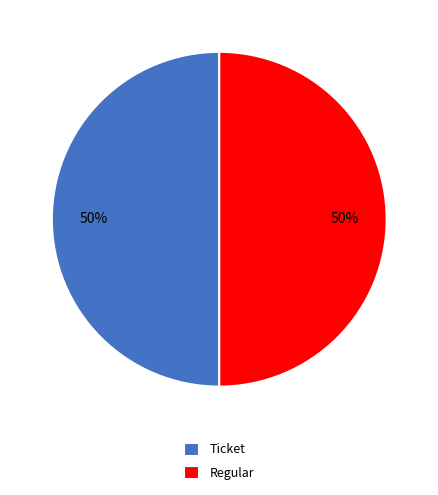

Approximately how many times larger is the value at Regular compared to Ticket?

1.0